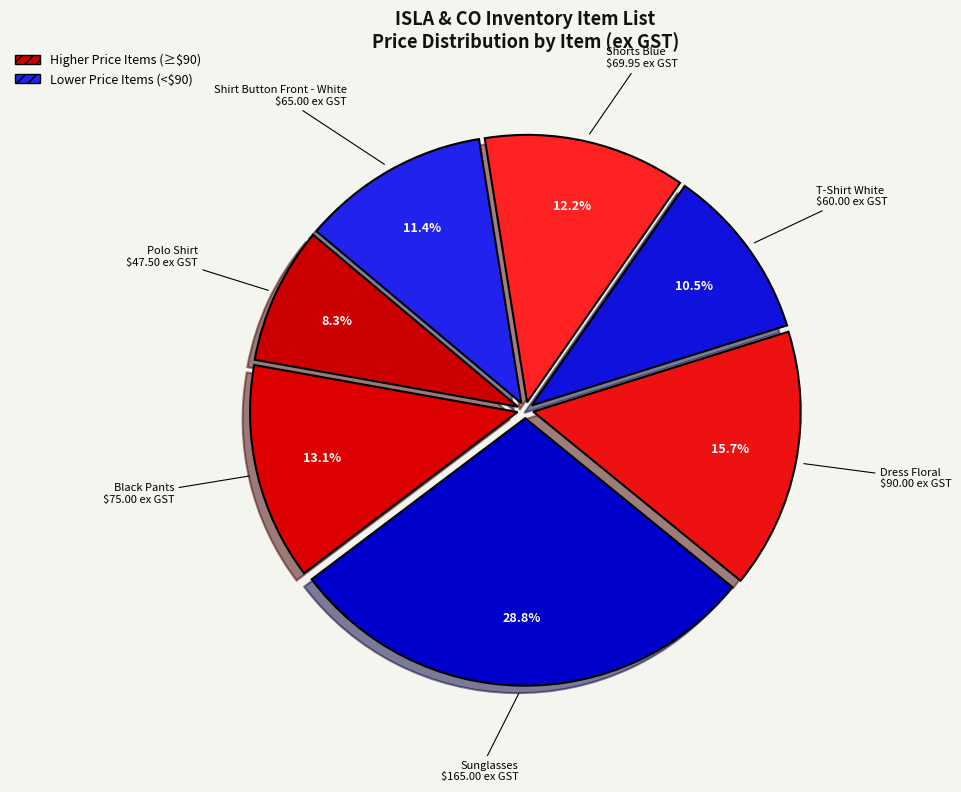

What percentage is the Black Pants slice, to the nearest percent?

13%